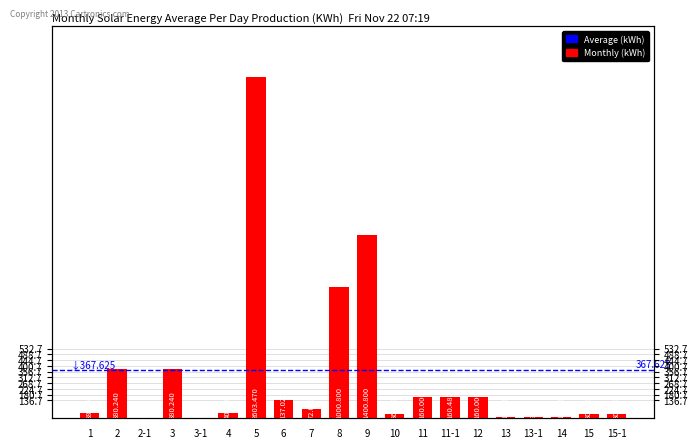

Reading right to left, transcribe all the data shown in this chart.

15-1=30.1	15=30.0	14=10.0	13-1=9.9	13=10.0	12=160.0	11-1=160.5	11=160.0	10=36.0	9=1400.8	8=1000.8	7=72.0	6=137.0	5=2603.5	4=40.0	3-1=0.2	3=380.2	2-1=0.2	2=380.2	1=38.0